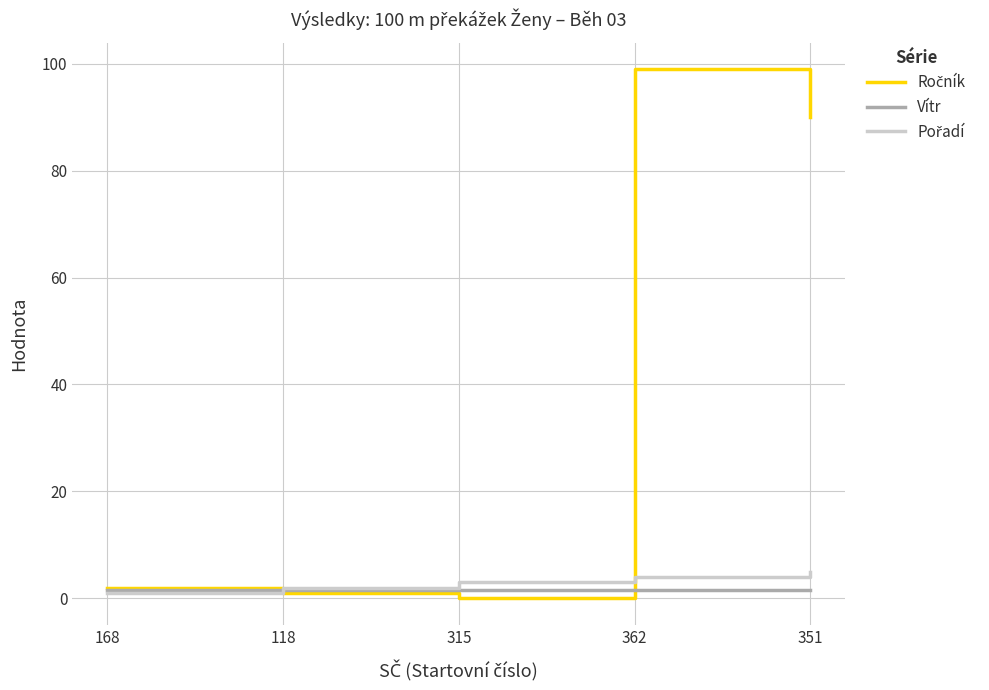

At which category is the sum across all series the highest?

362